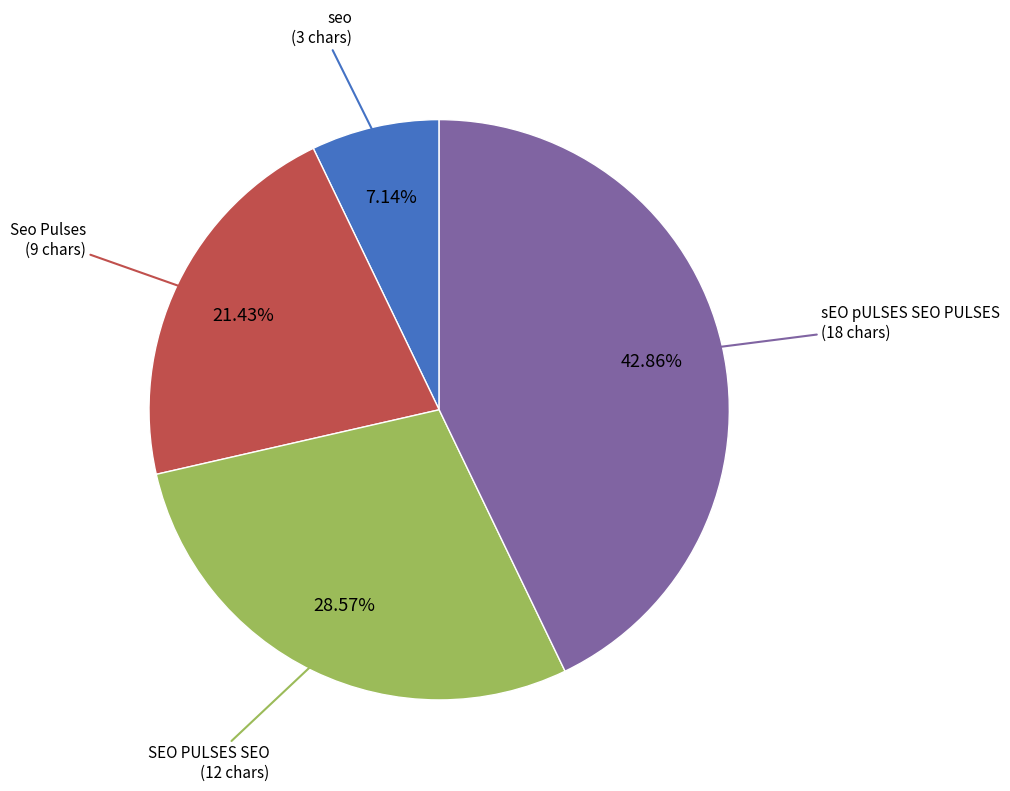

Is there any slice that represents more than half of the pie?

No